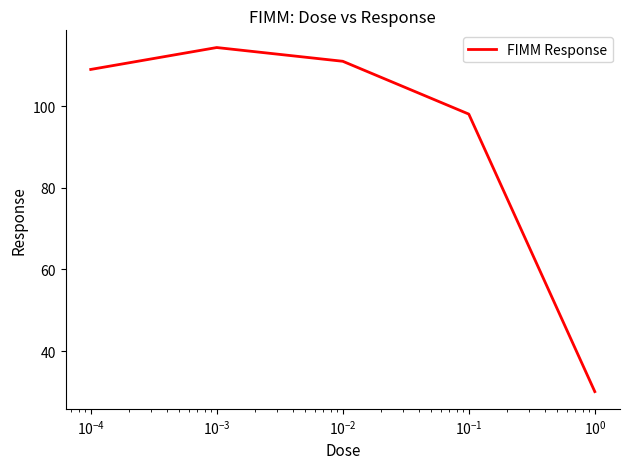

True or false: the data has more than 1 interior local peaks.

False